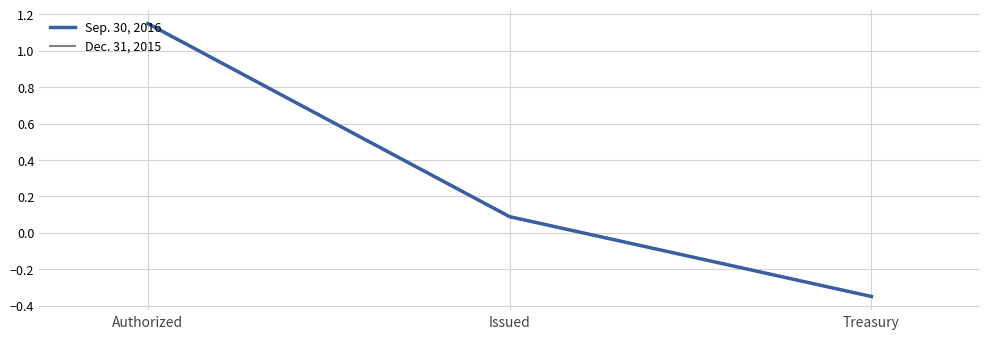

Which series changed the most between Authorized and Issued?

Sep. 30, 2016